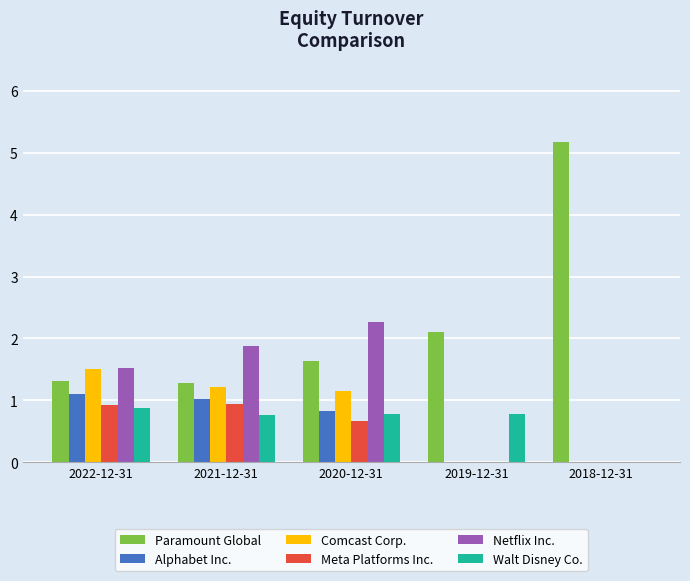

What is the greatest value displayed?

5.2